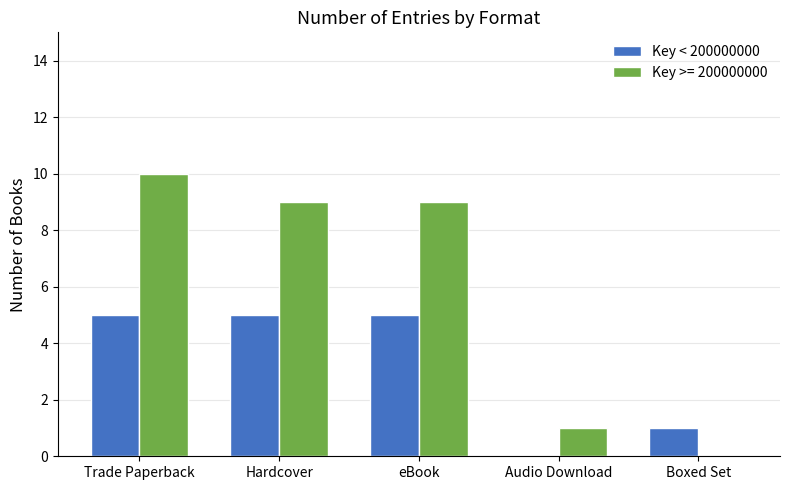

Are the bars horizontal?

No